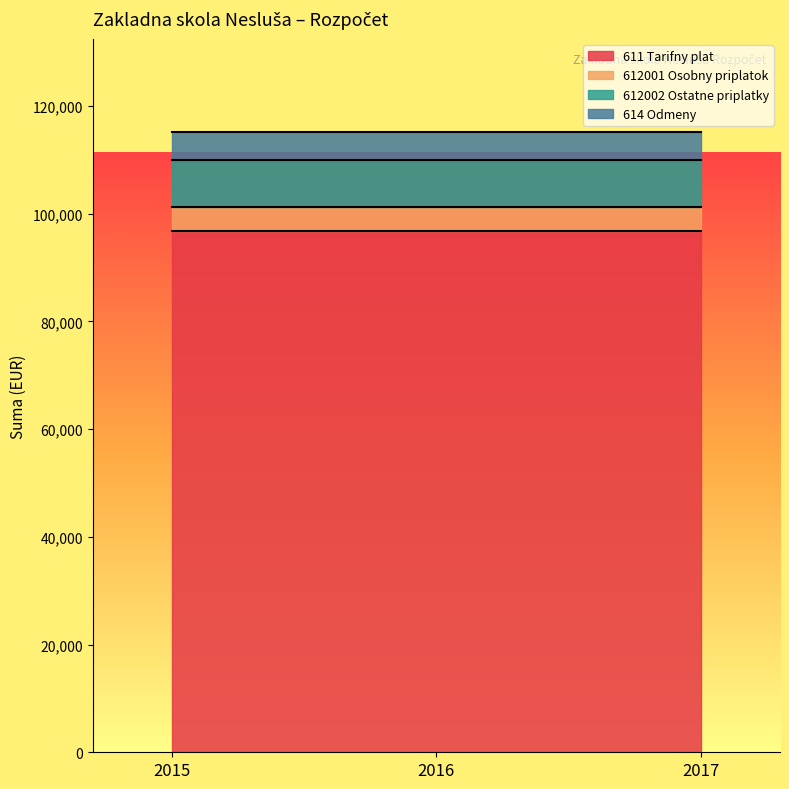

Which series changed the most between 2015 and 2016?

611 Tarifny plat